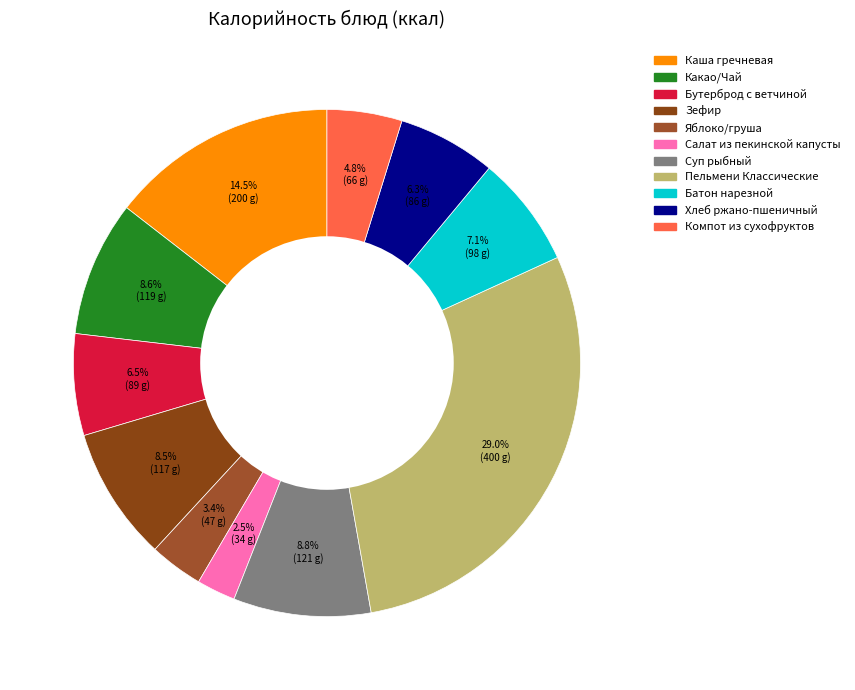

How many segments does this pie chart have?

11